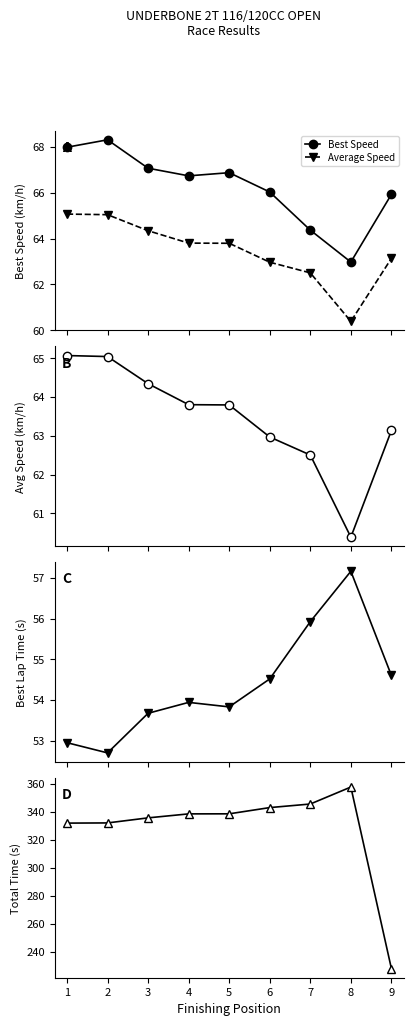

In Best Lap time, how many points are lower than both neighbors (excluding endpoints)?

2